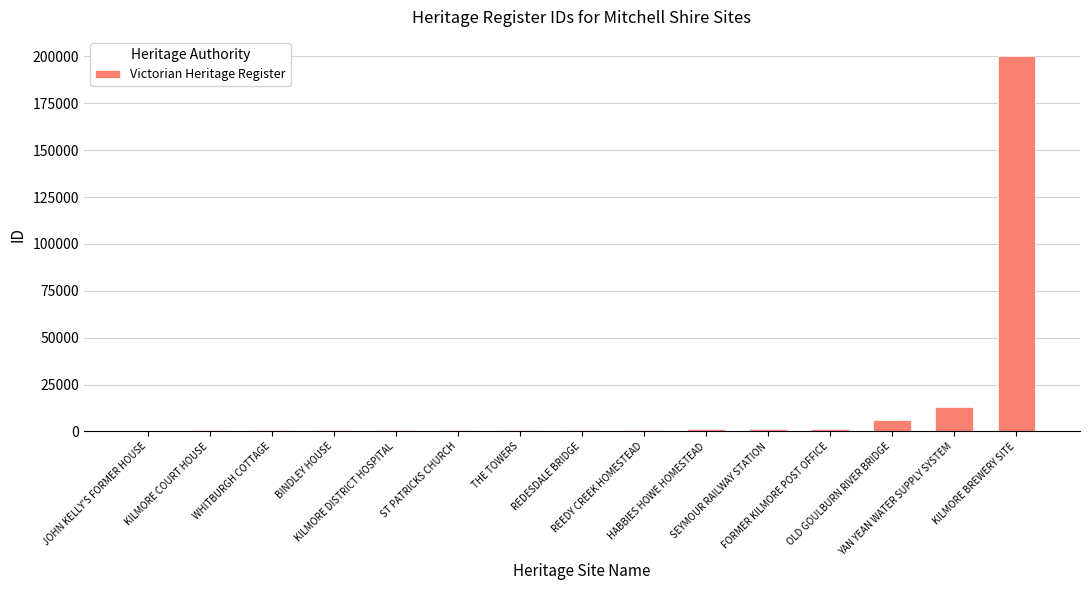

What is the maximum value shown in the chart?

200423